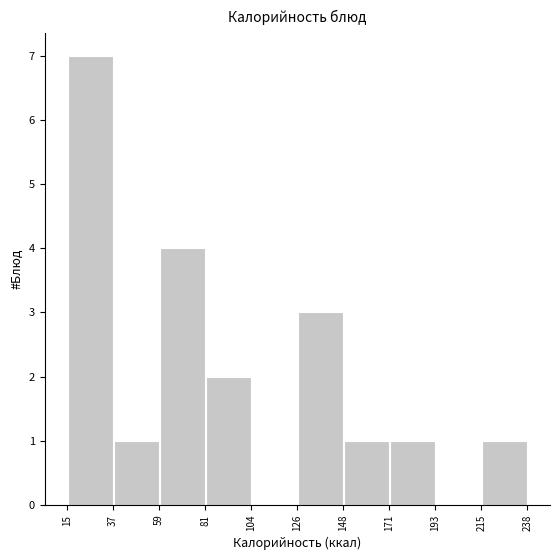

Reading left to right, transcribe this chart: for each bar, give the range it covers on the x-axis and its height. The values are not printed on the chart, so give them approximately, as read against the axis.

15 to 37: 7
37 to 59: 1
59 to 81: 4
81 to 104: 2
104 to 126: 0
126 to 148: 3
148 to 171: 1
171 to 193: 1
193 to 215: 0
215 to 238: 1